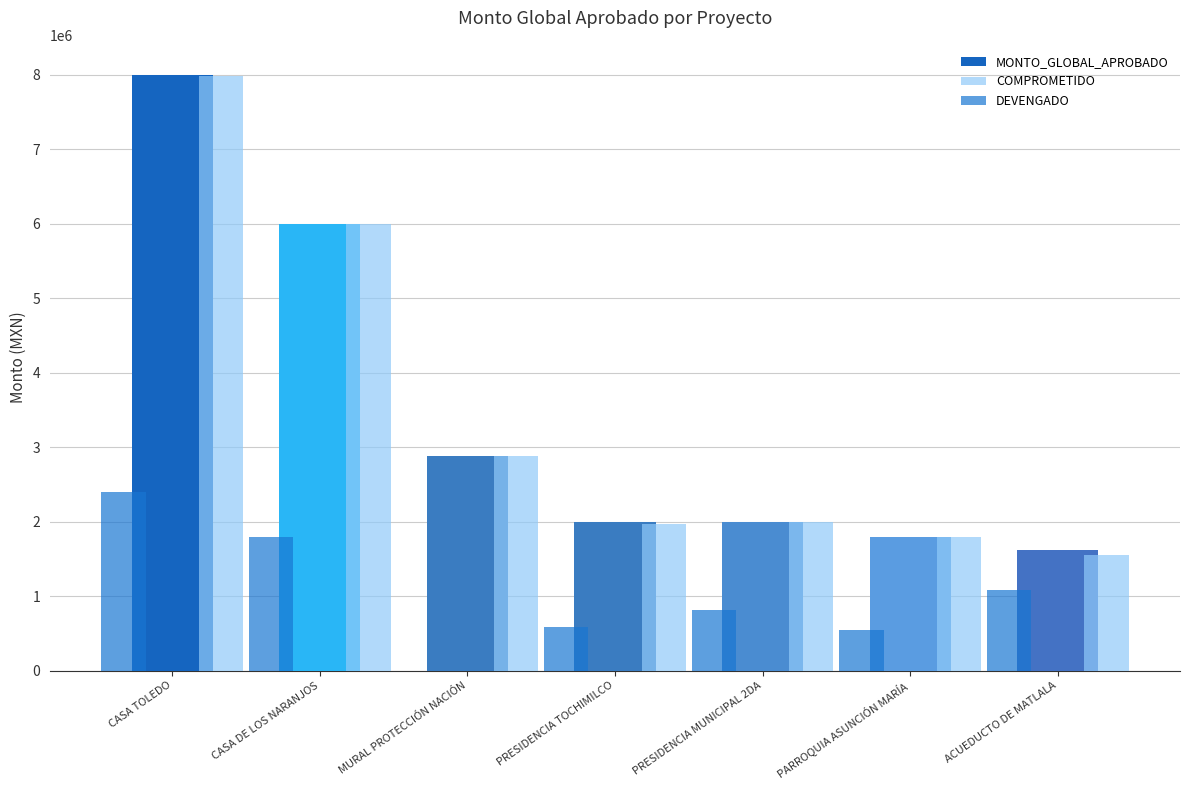

Does the chart contain stacked bars?

No